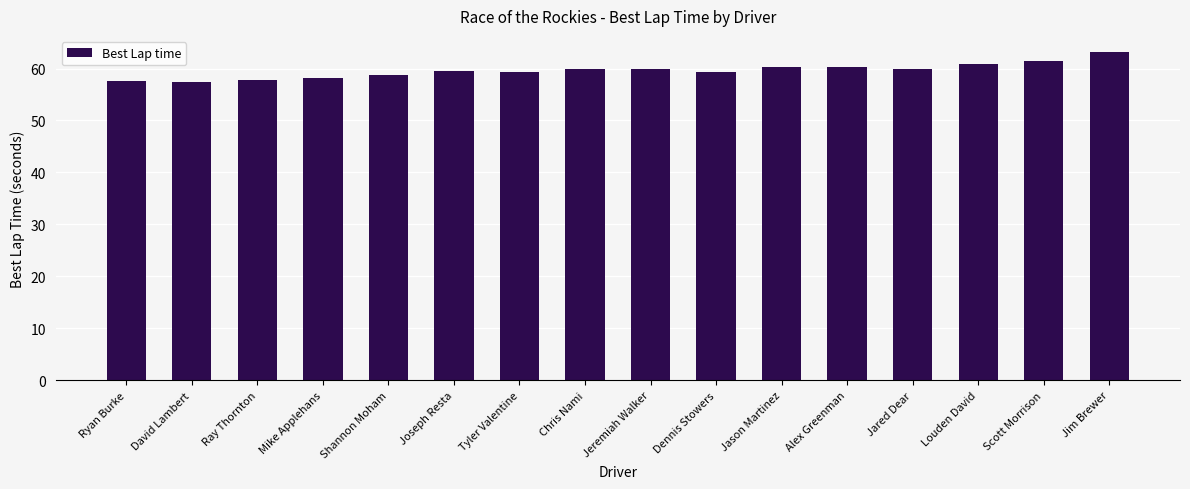

What is the label of the 10th bar from the right?

Tyler Valentine